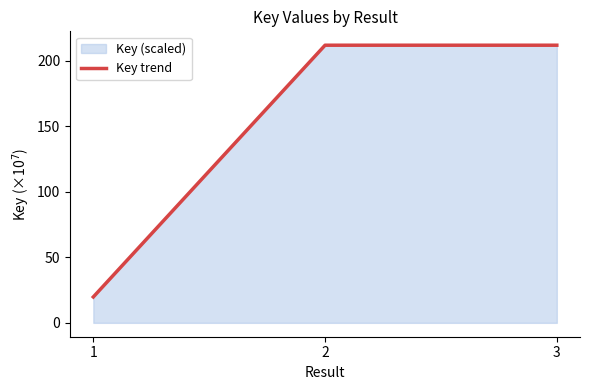

What is the value of the 2nd point from the left?

211.8